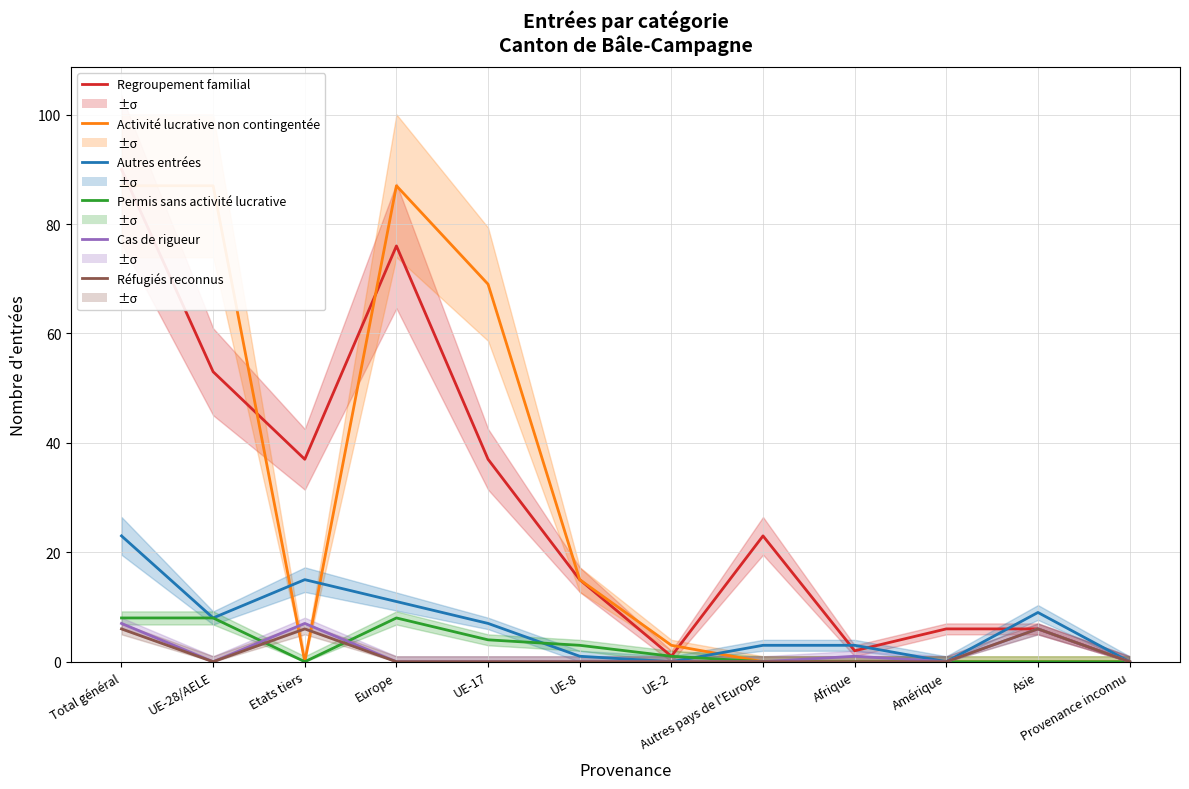

List the labels in order of Réfugiés reconnus value, smallest first.

UE-28/AELE, Europe, UE-17, UE-8, UE-2, Autres pays de l'Europe, Afrique, Amérique, Provenance inconnu, Total général, Etats tiers, Asie